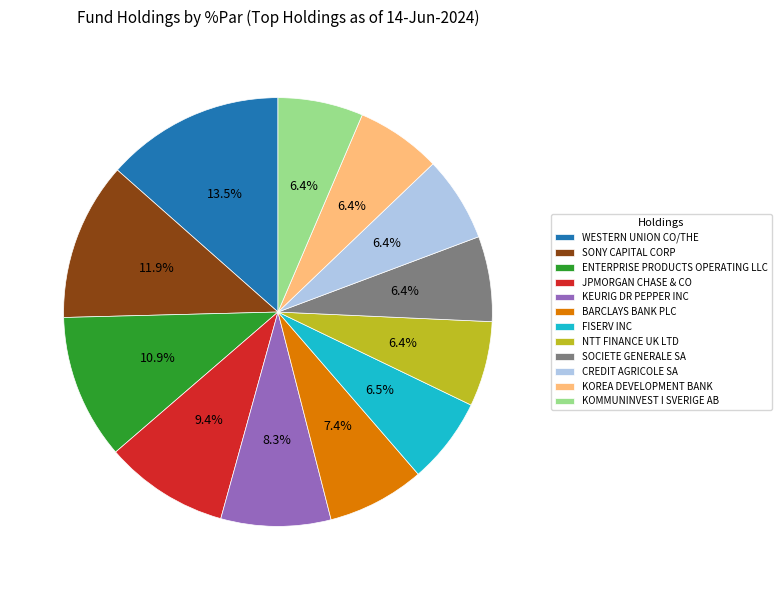

What is the largest slice in the pie chart?

WESTERN UNION CO/THE